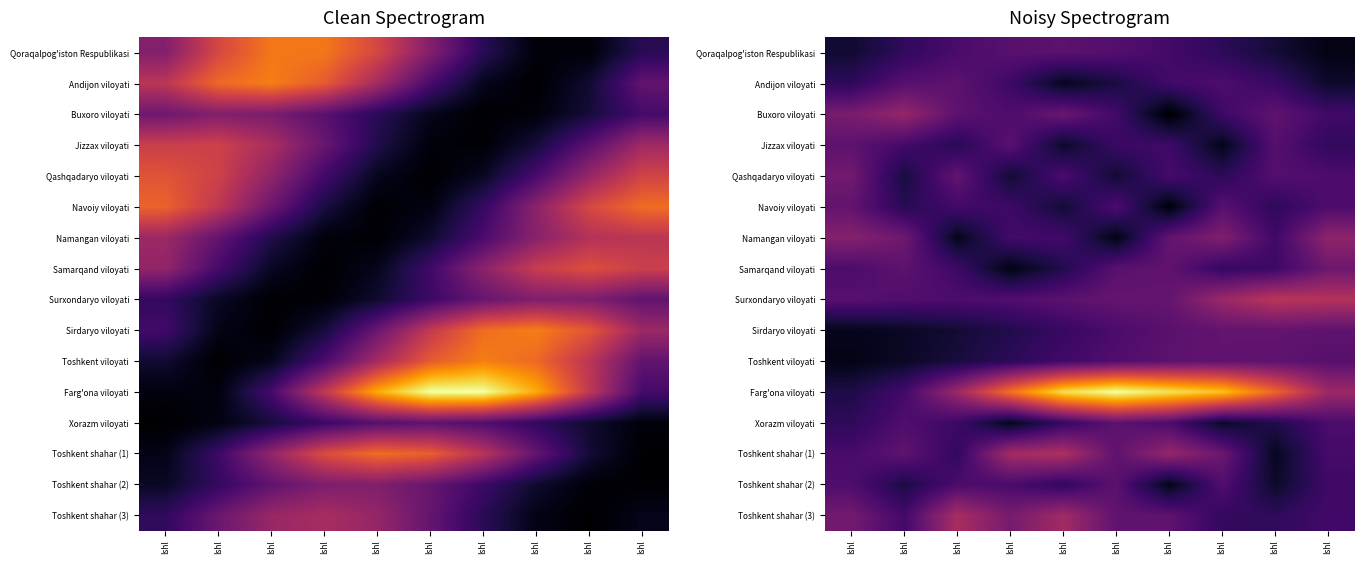

Which series changed the most between Ishl and Ishl?

Farg'ona viloyati